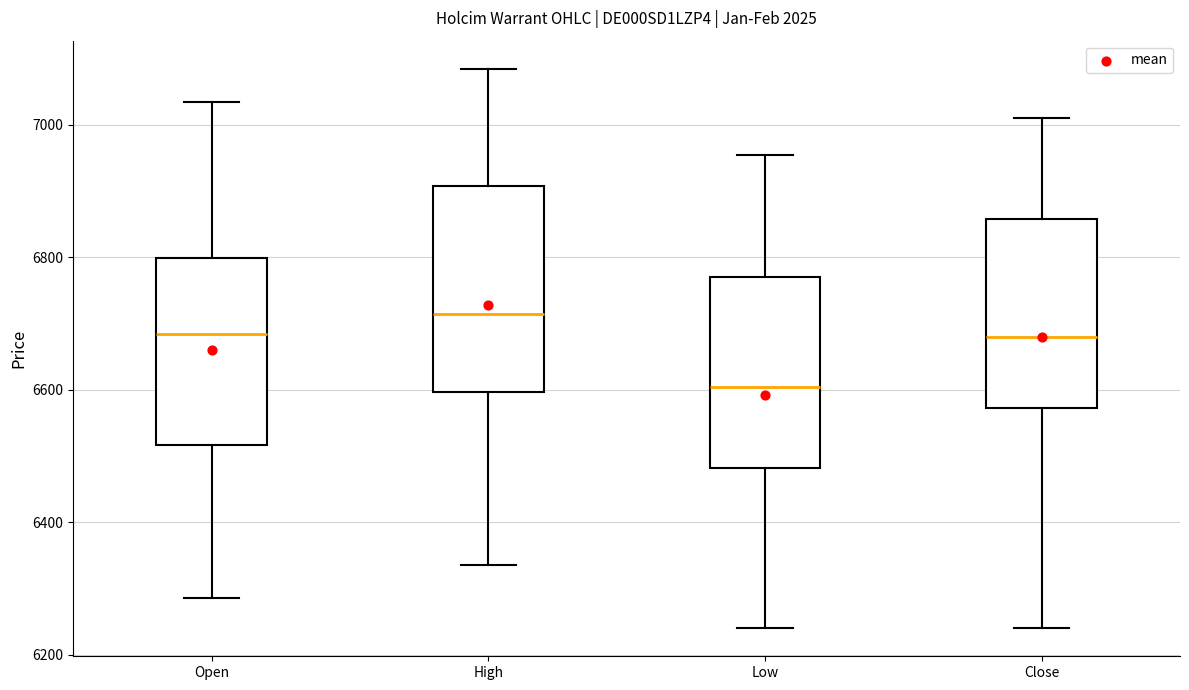

Where is the upper edge of the box for Low on the y-axis? The values are not printed on the chart, so give them approximately, as read against the axis.

6780